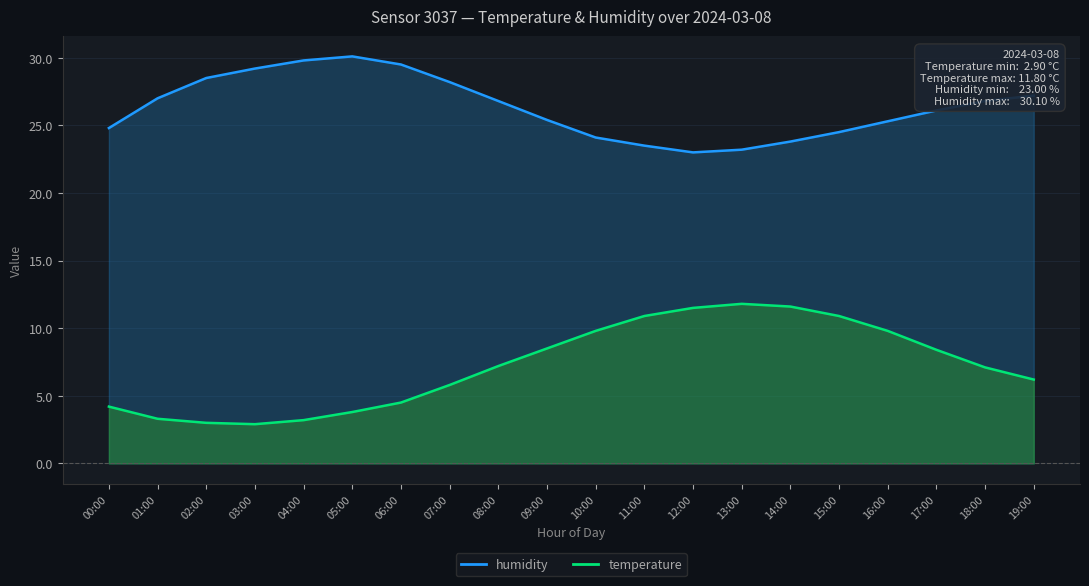

What is the label of the 8th point from the right?

12:00